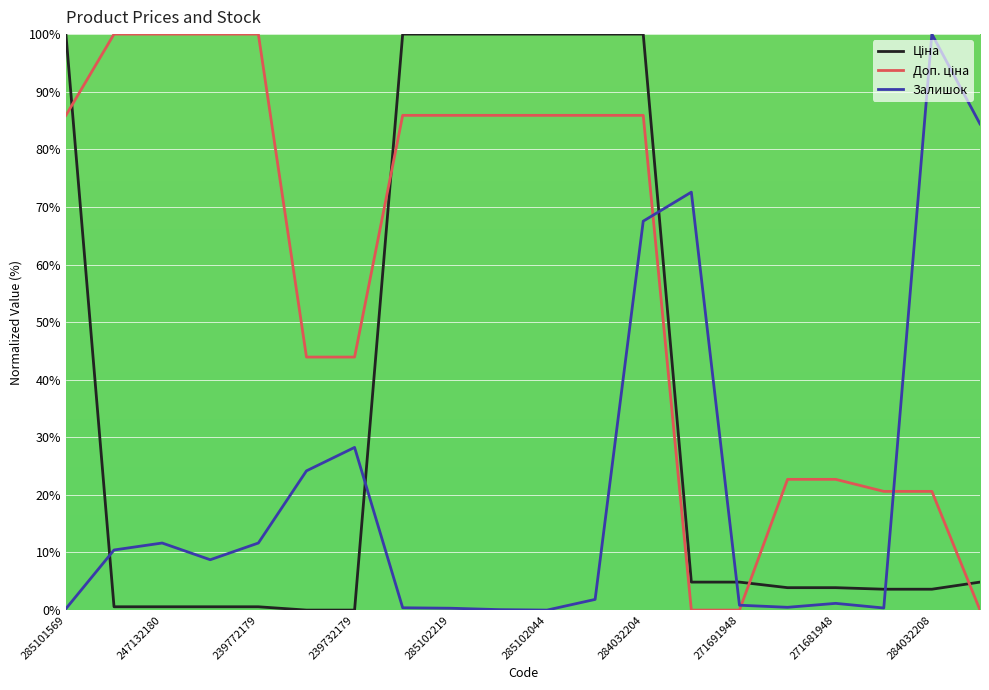

What is the maximum value shown in the chart?

100.0